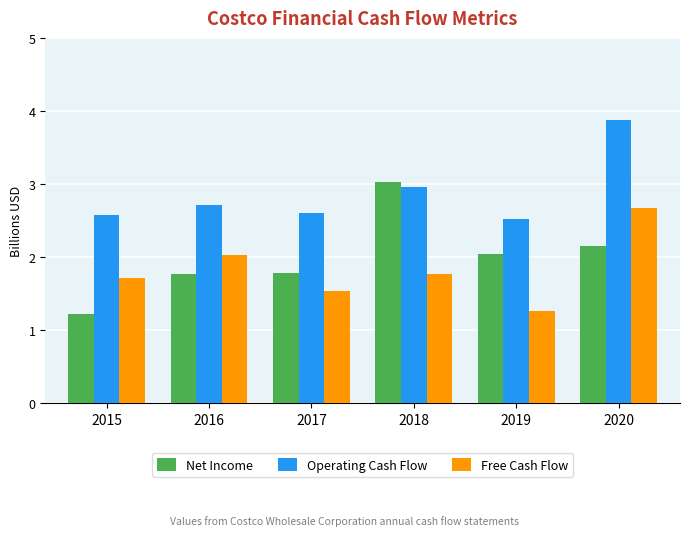

Rank the series by their average value, from lowest to highest.

Free Cash Flow, Net Income, Operating Cash Flow